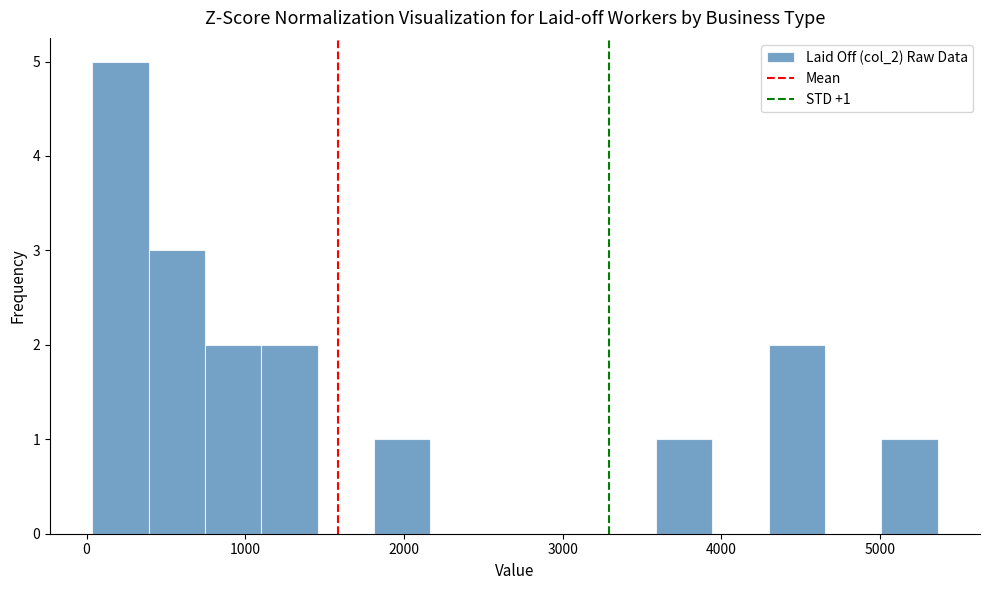

Around what value on the x-axis is the tallest bar? Give the approximate position of its centre, as read against the axis.

200